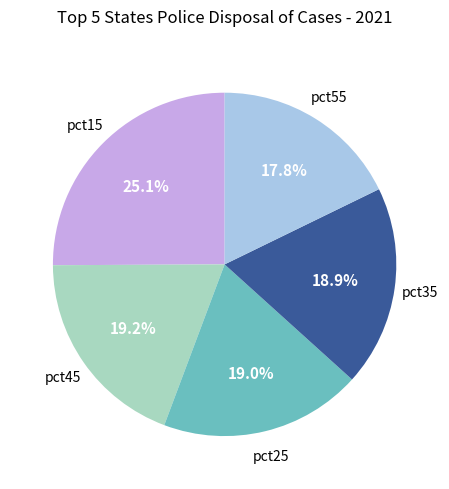

Is there any slice that represents more than half of the pie?

No